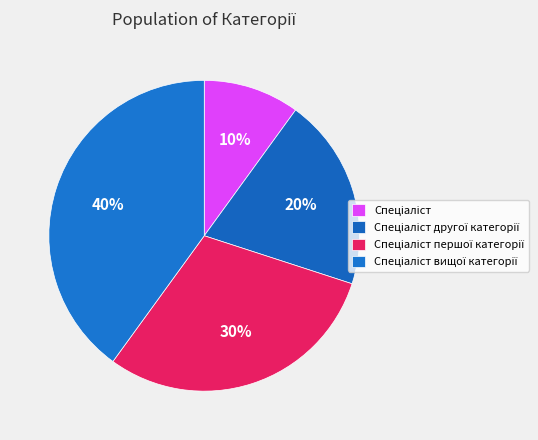

What percentage is NOT represented by Спеціаліст першої категорії?

70.0%